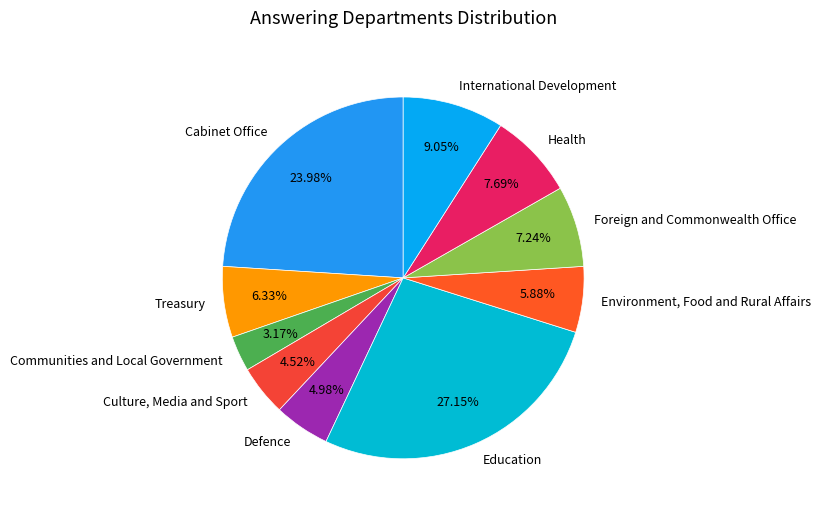

How many slices are in this pie chart?

10